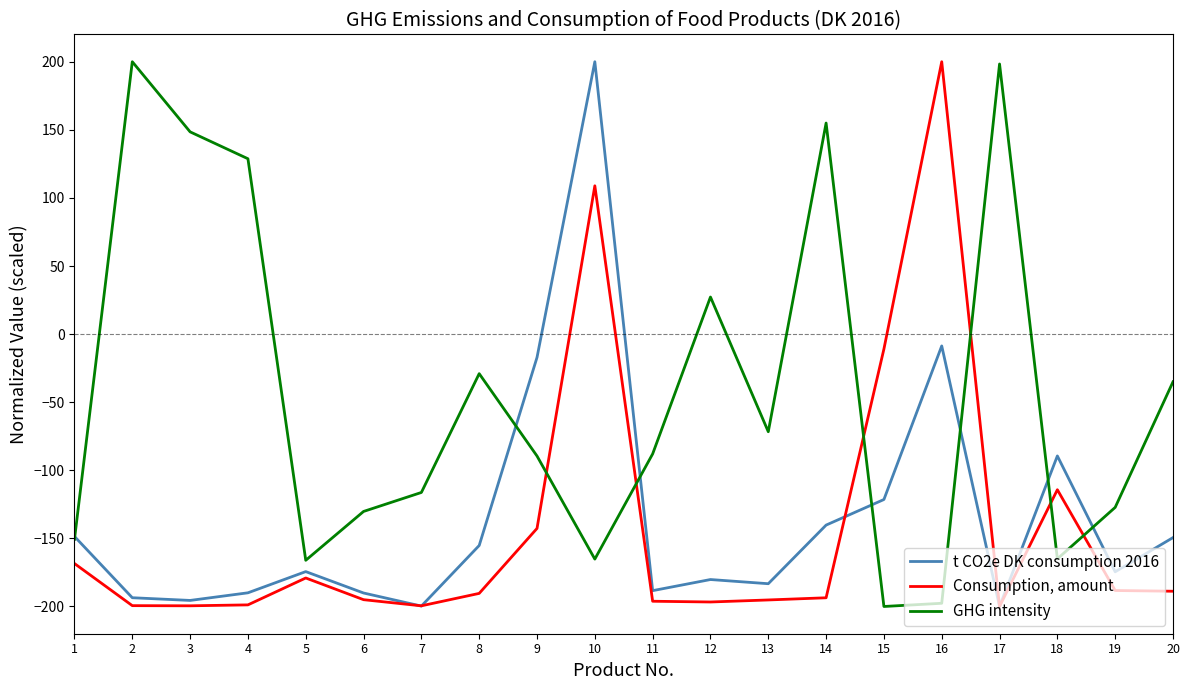

Is the value of t CO2e DK consumption 2016 at 12 greater than the value of GHG intensity at 19?

No